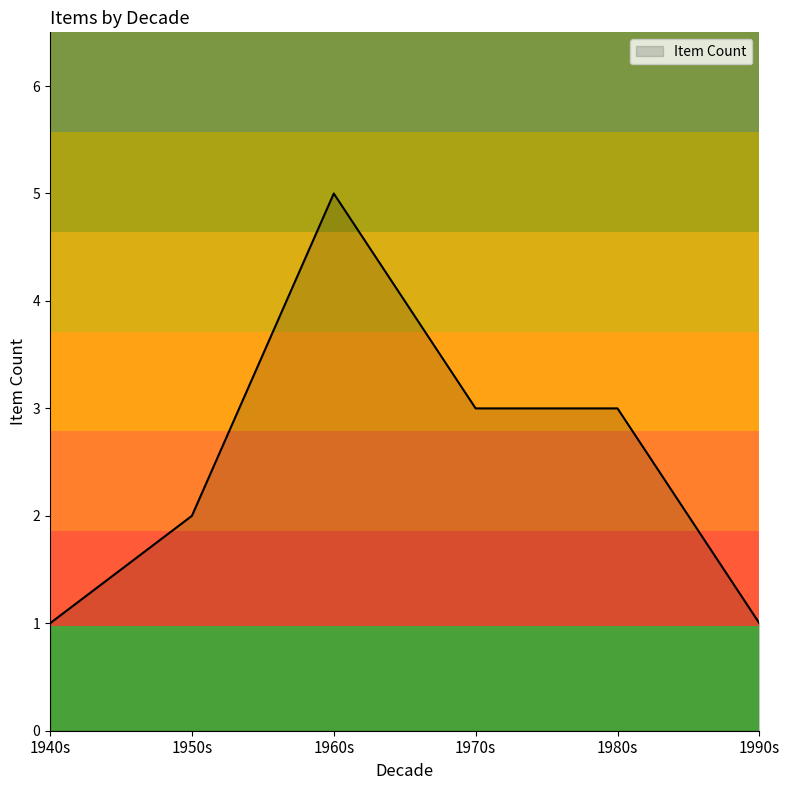

What position from the right is 1990s?

1